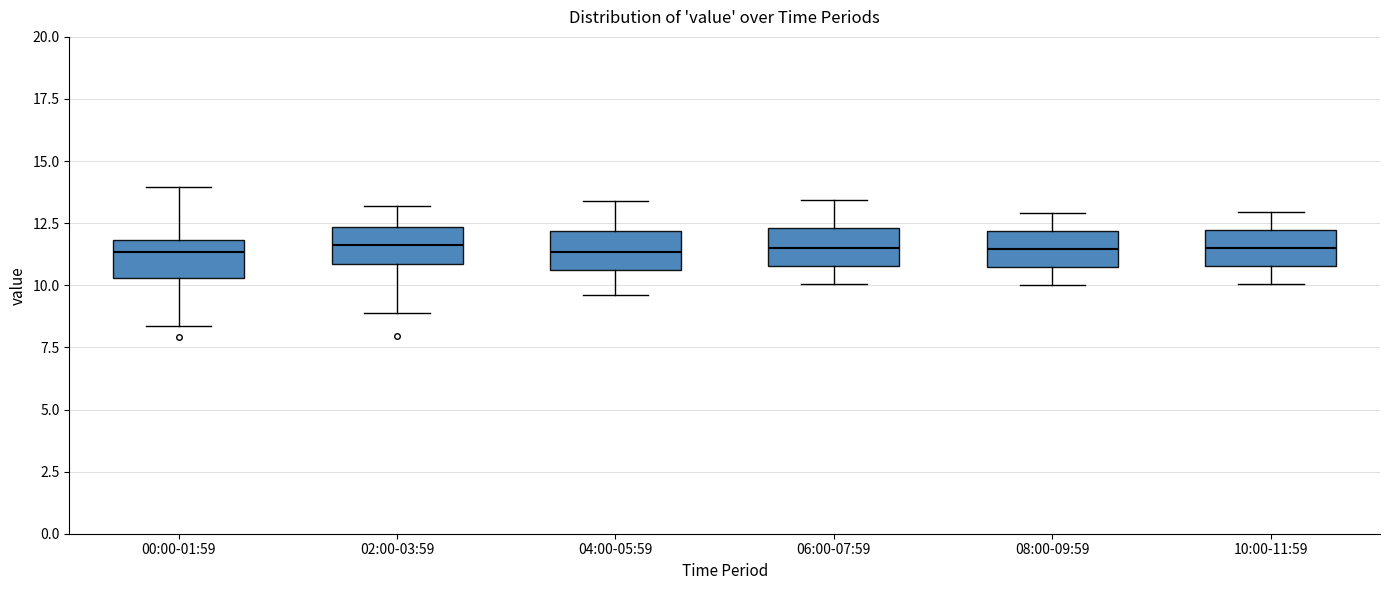

Reading left to right, transcribe this box plot: for each box, give where its median line is, the range the box spans, and where its two whiskers end, as read against the y-axis. The values are not printed on the chart, so give them approximately, as read against the axis.

00:00-01:59: median 11.5, box 10.5 to 12.0, whiskers 8.5 to 14.0
02:00-03:59: median 11.5, box 11.0 to 12.5, whiskers 9.0 to 13.0
04:00-05:59: median 11.5, box 10.5 to 12.0, whiskers 9.5 to 13.5
06:00-07:59: median 11.5, box 11.0 to 12.5, whiskers 10.0 to 13.5
08:00-09:59: median 11.5, box 10.5 to 12.0, whiskers 10.0 to 13.0
10:00-11:59: median 11.5, box 11.0 to 12.0, whiskers 10.0 to 13.0